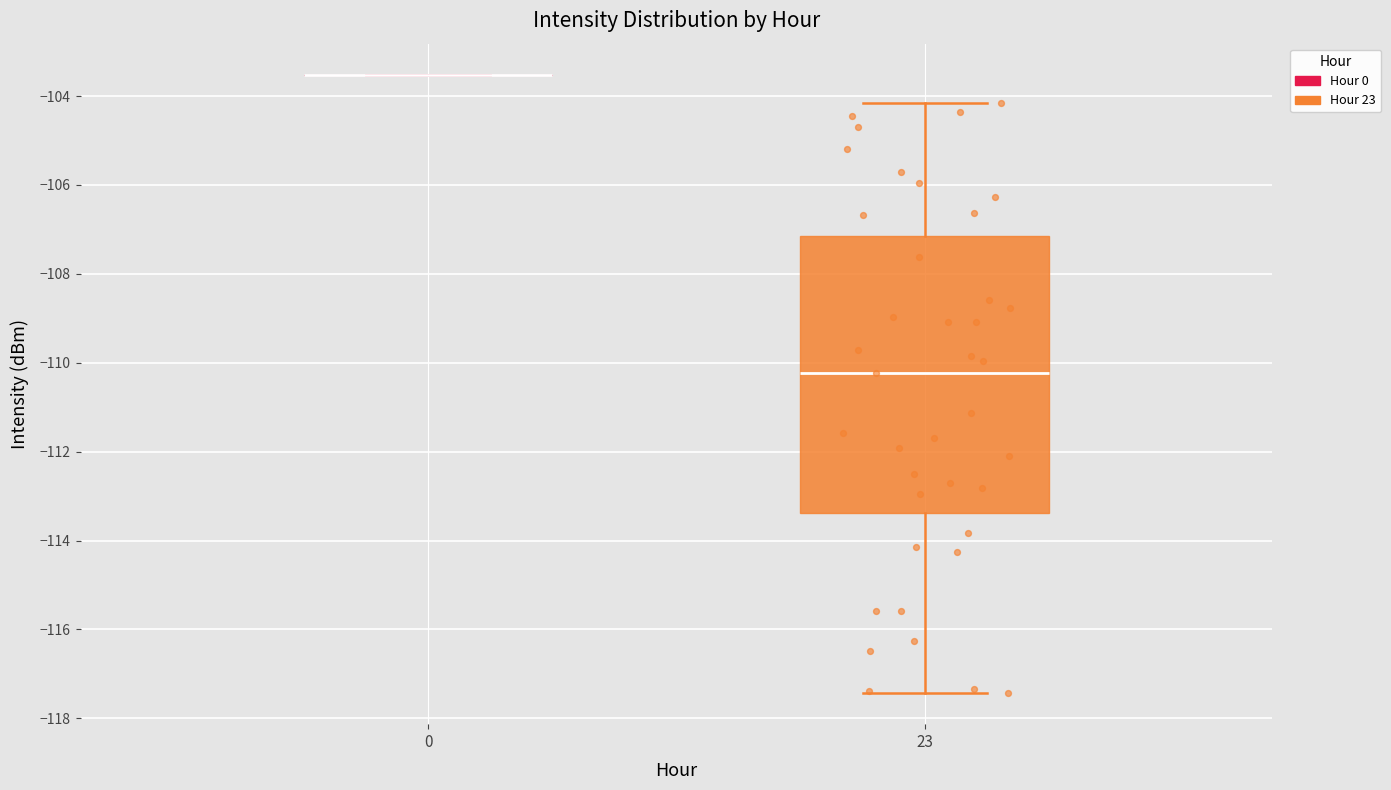

Which box is the tallest, from its lower edge to its upper edge?

23